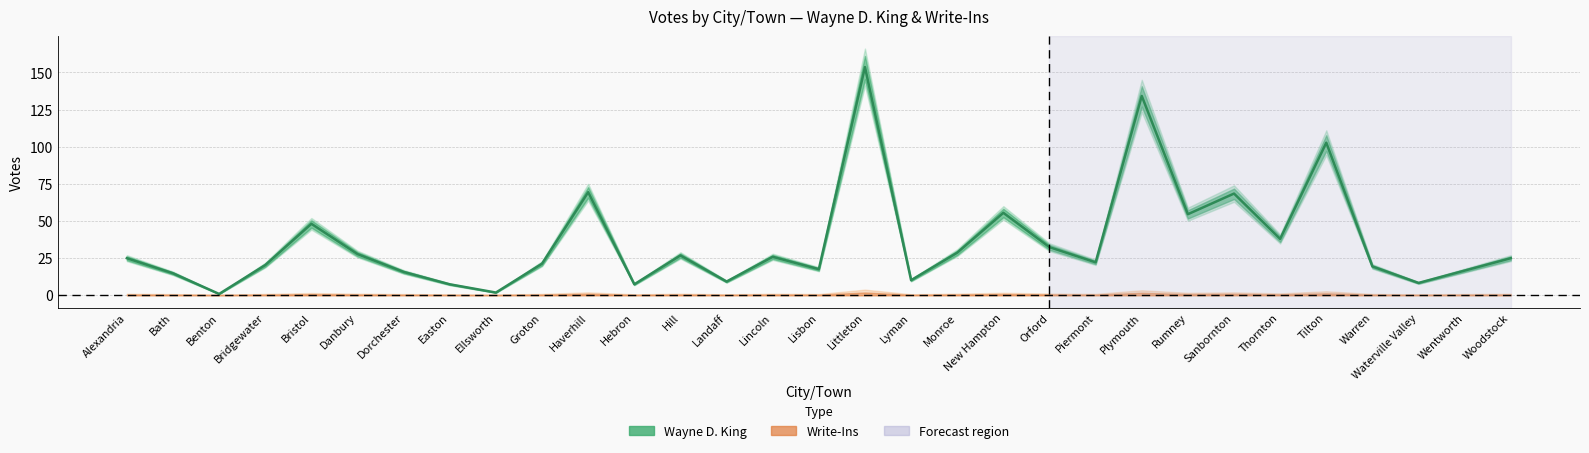

Which label corresponds to the largest value in the chart?

Littleton